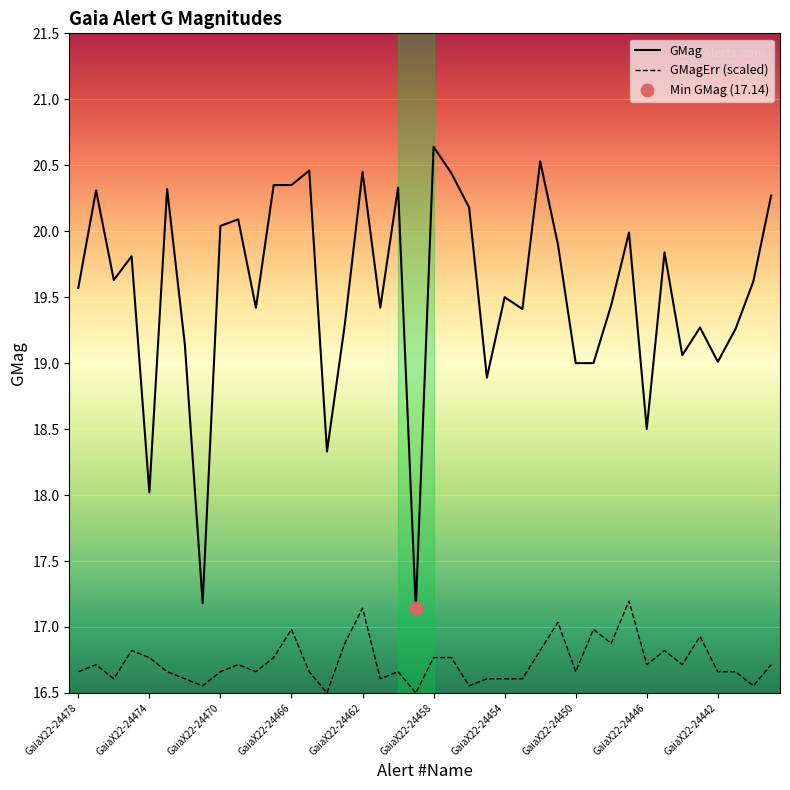

Which series has the largest total across all categories?

GMag